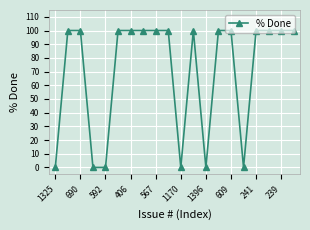

What is the greatest value displayed?

100